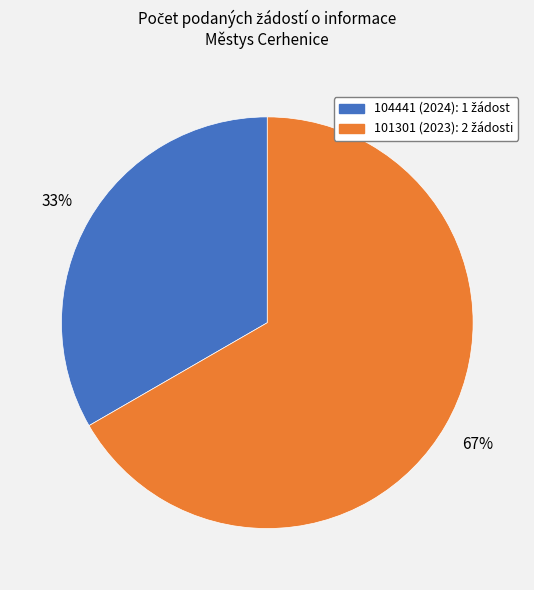

Count the number of slices in the pie.

2